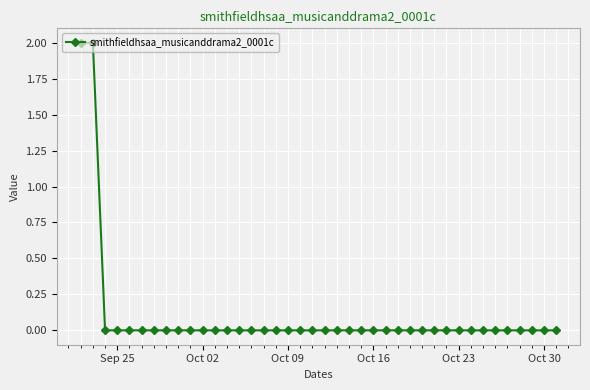

Count the number of categories in the chart.

40